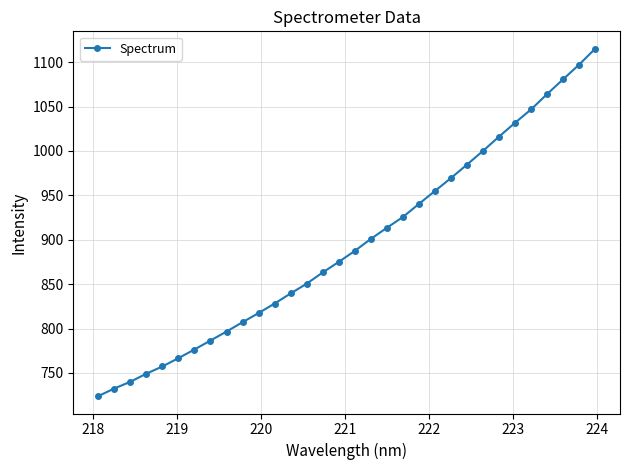

How many distinct data groups are displayed?

1